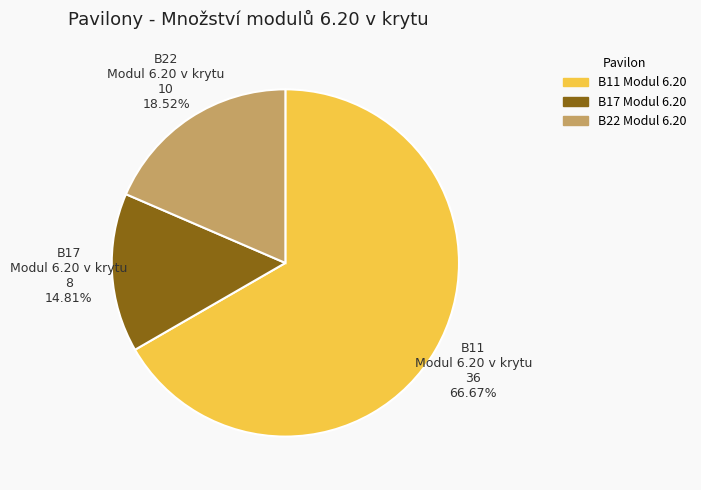

Does any single category account for the majority?

Yes